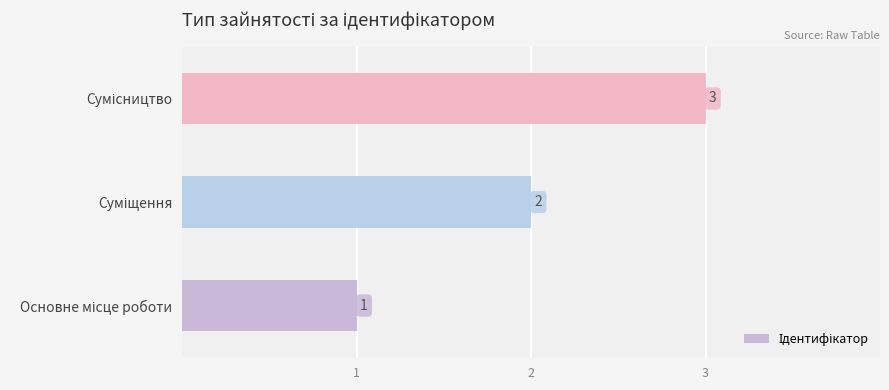

Count the values in the range 1 to 3.

3